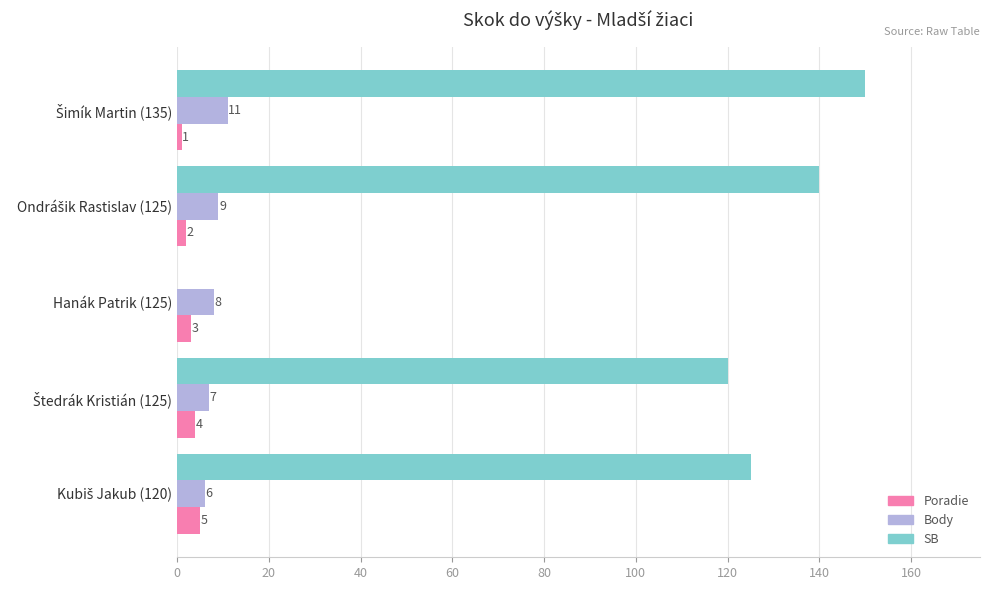

What is the sum of all SB values?

535